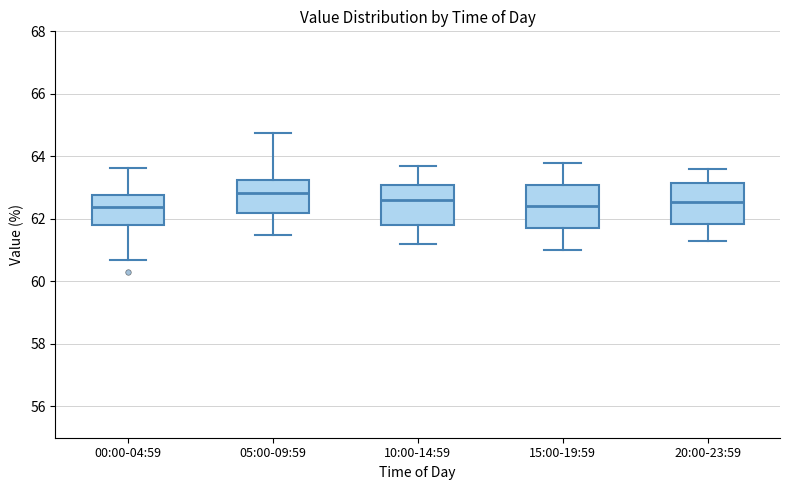

Reading left to right, read every box against the y-axis: the position of its median line, the range the box covers, and the ends of its whiskers. The values are not printed on the chart, so give them approximately, as read against the axis.

00:00-04:59: median 62.4, box 61.8 to 62.8, whiskers 60.6 to 63.6
05:00-09:59: median 62.8, box 62.2 to 63.2, whiskers 61.6 to 64.8
10:00-14:59: median 62.6, box 61.8 to 63.2, whiskers 61.2 to 63.8
15:00-19:59: median 62.4, box 61.8 to 63.2, whiskers 61.0 to 63.8
20:00-23:59: median 62.6, box 61.8 to 63.2, whiskers 61.2 to 63.6